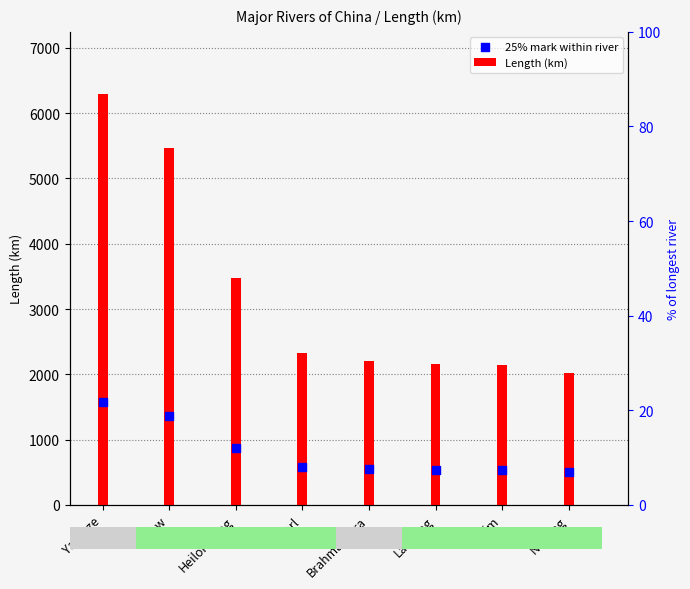

At how many categories does at least one series exceed 3602?

2